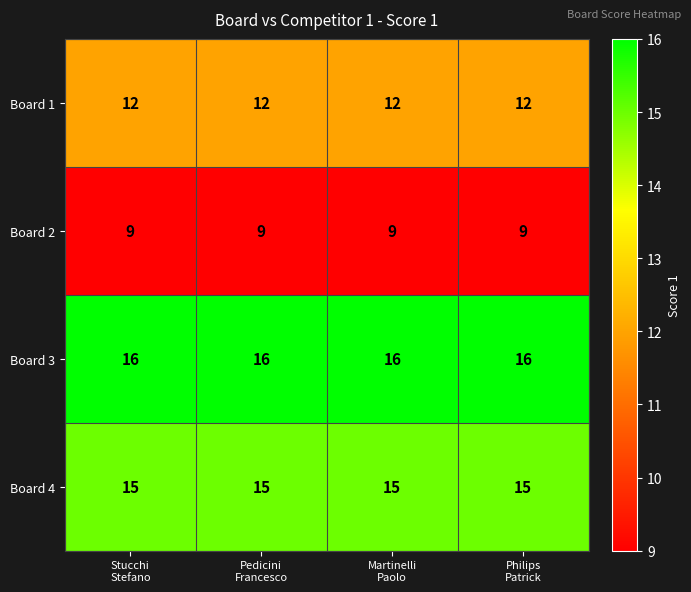

What is the average value of the Board 2 series?

9